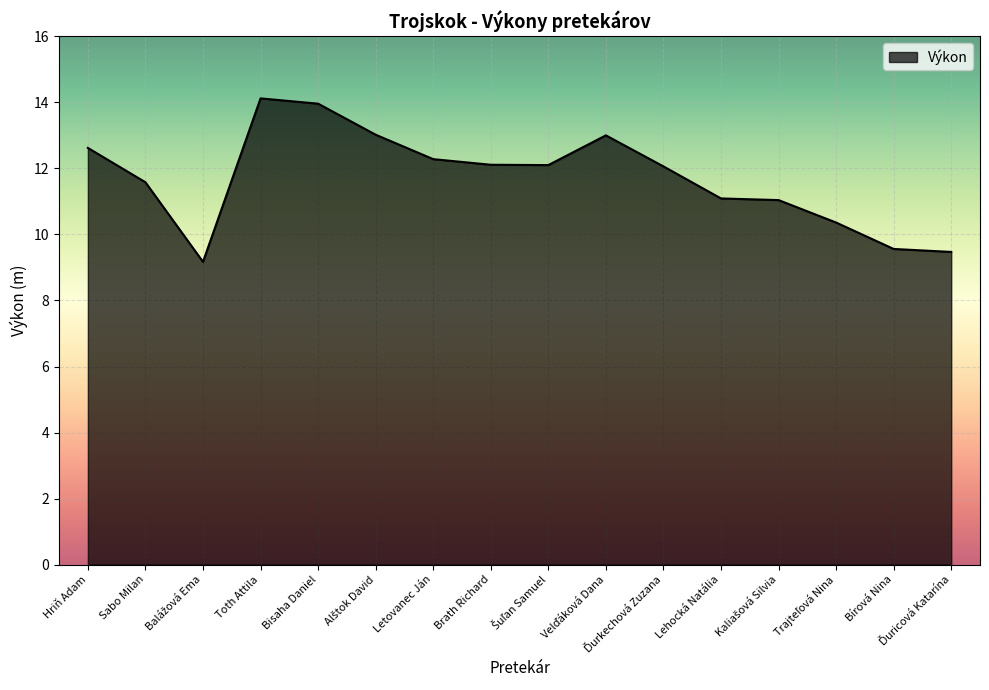

What value does the data have at Brath Richard?

12.1